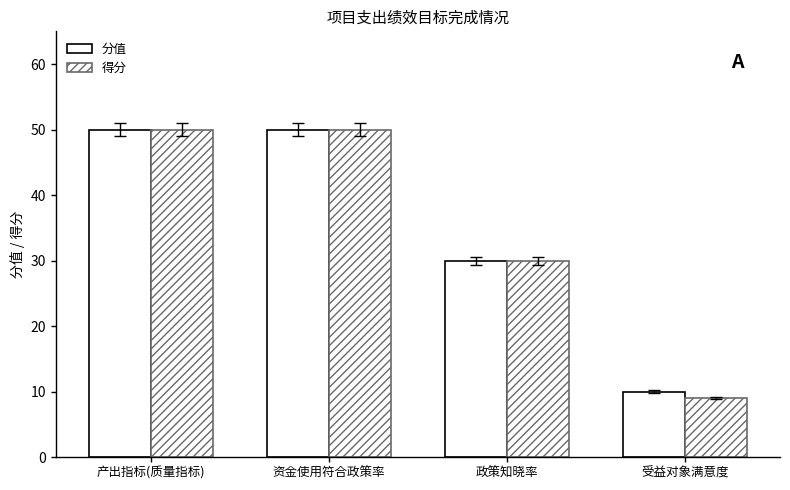

How many distinct data groups are displayed?

2